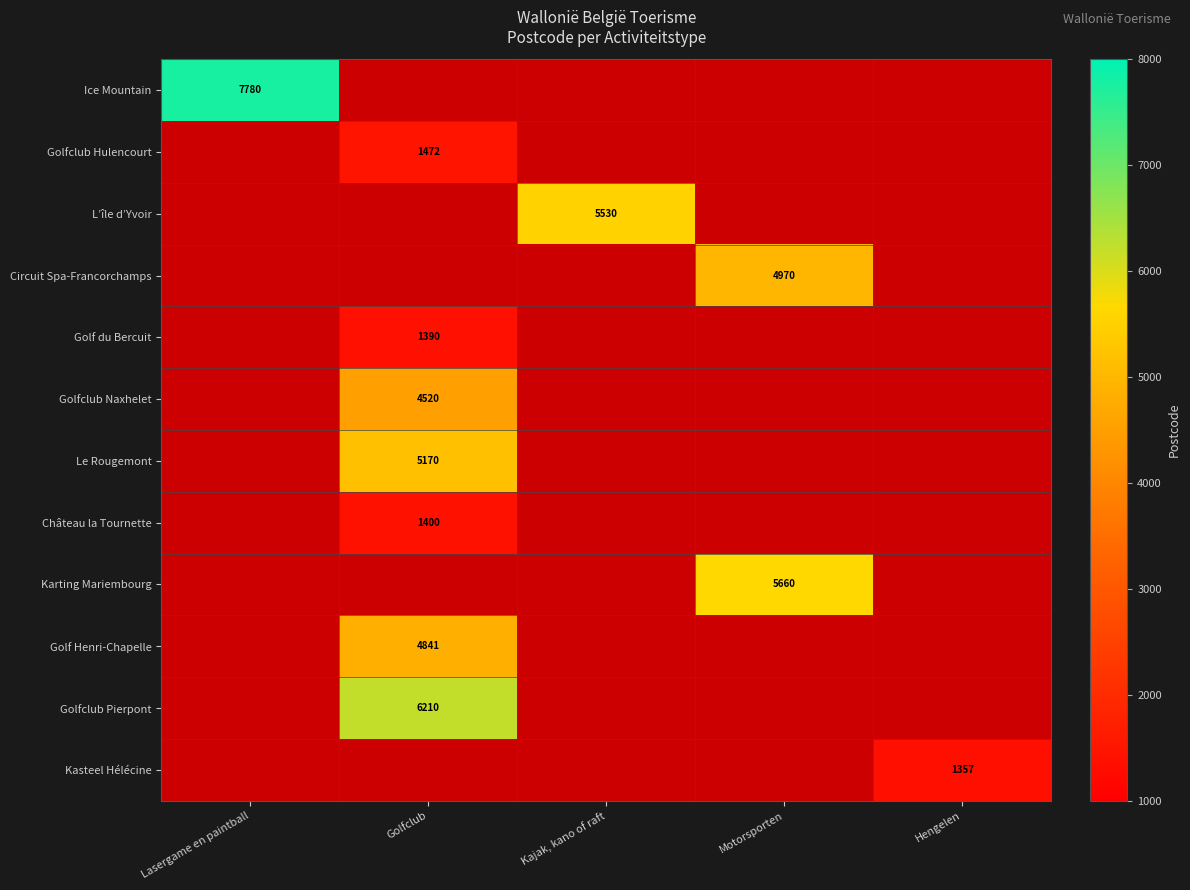

The Golf Henri-Chapelle series shows 4841 at Golfclub. True or false?

True